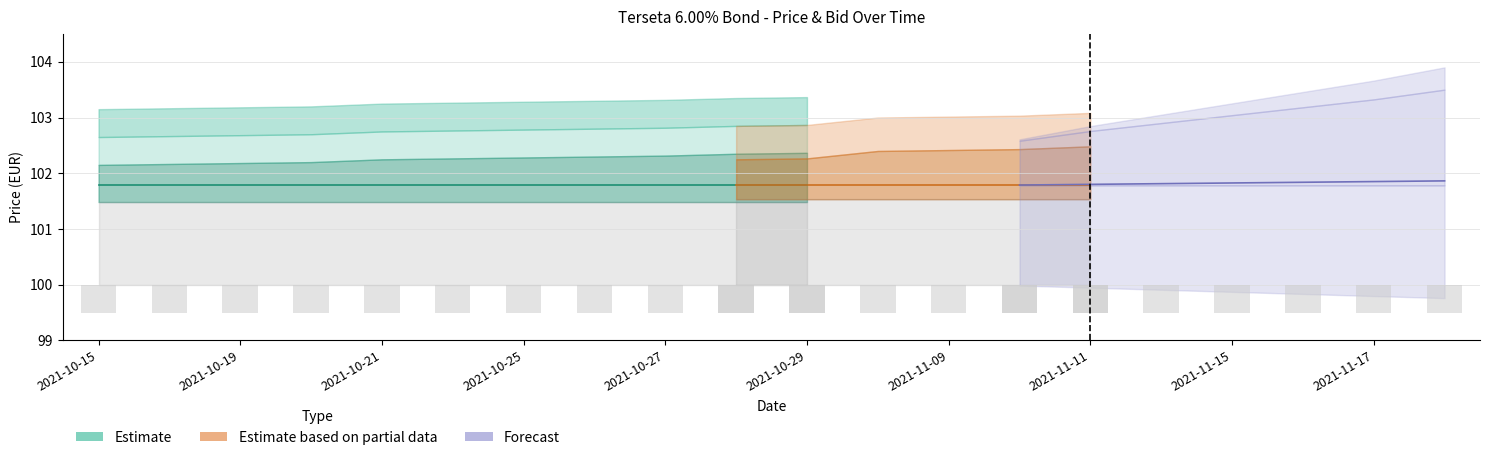

What is the label of the 4th bar from the right?

2021-11-15